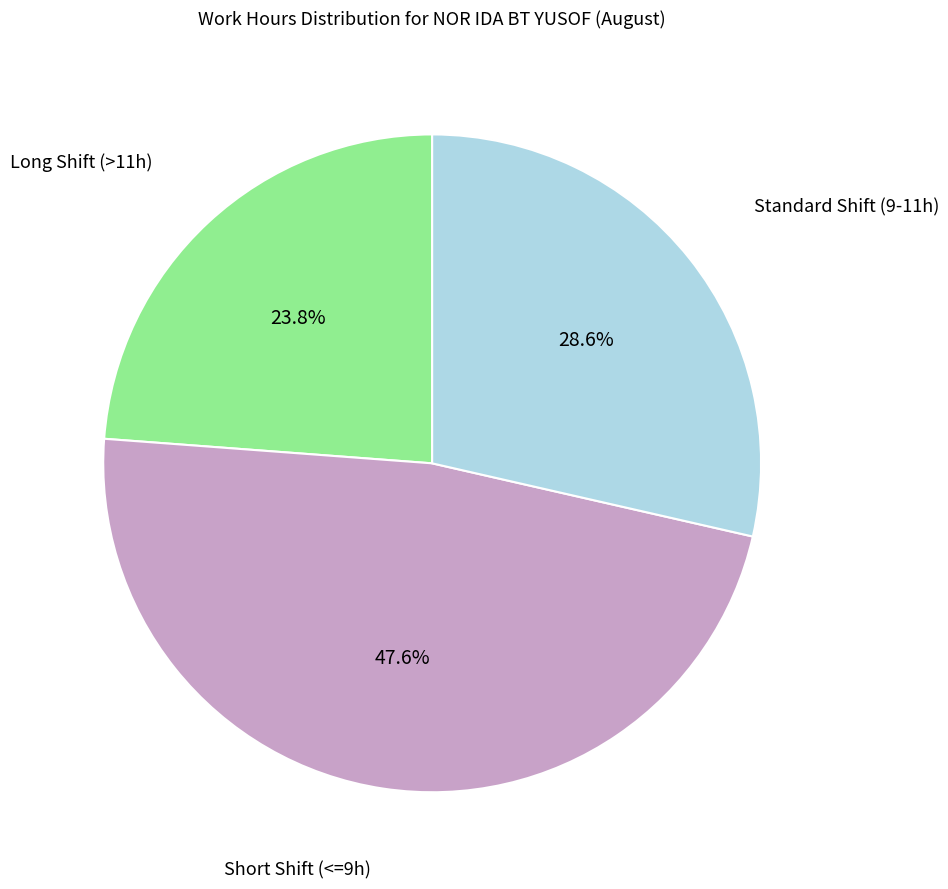

Is there any slice that represents more than half of the pie?

No